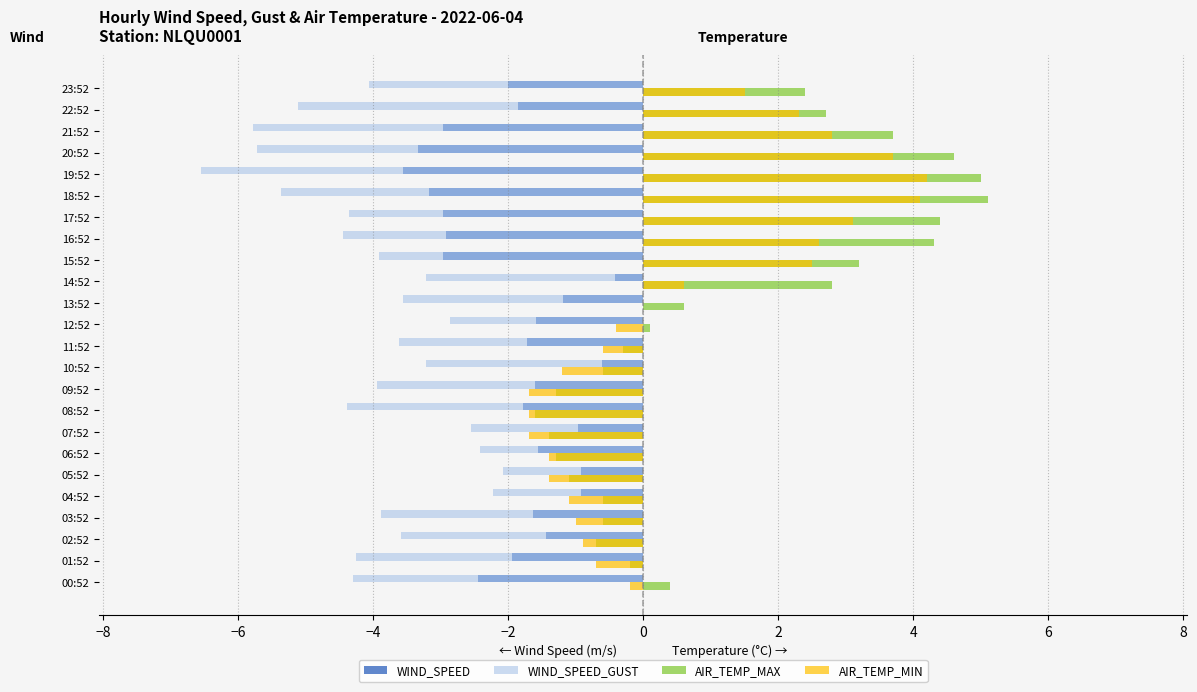

Is it true that AIR_TEMP_MAX equals 1.5 at 20:52?

False